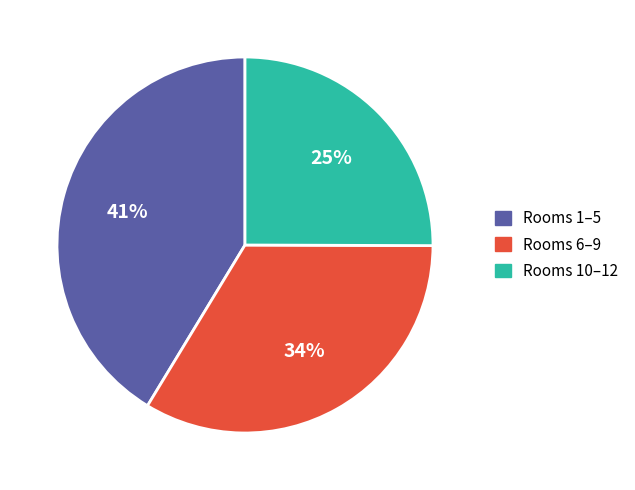

To the nearest percent, what percentage of the pie is Rooms 6–9?

34%